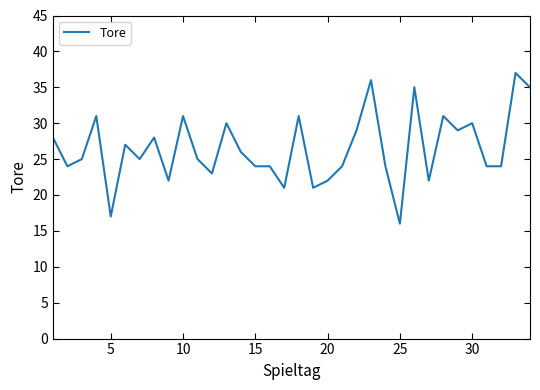

What is the minimum value shown in the chart?

16